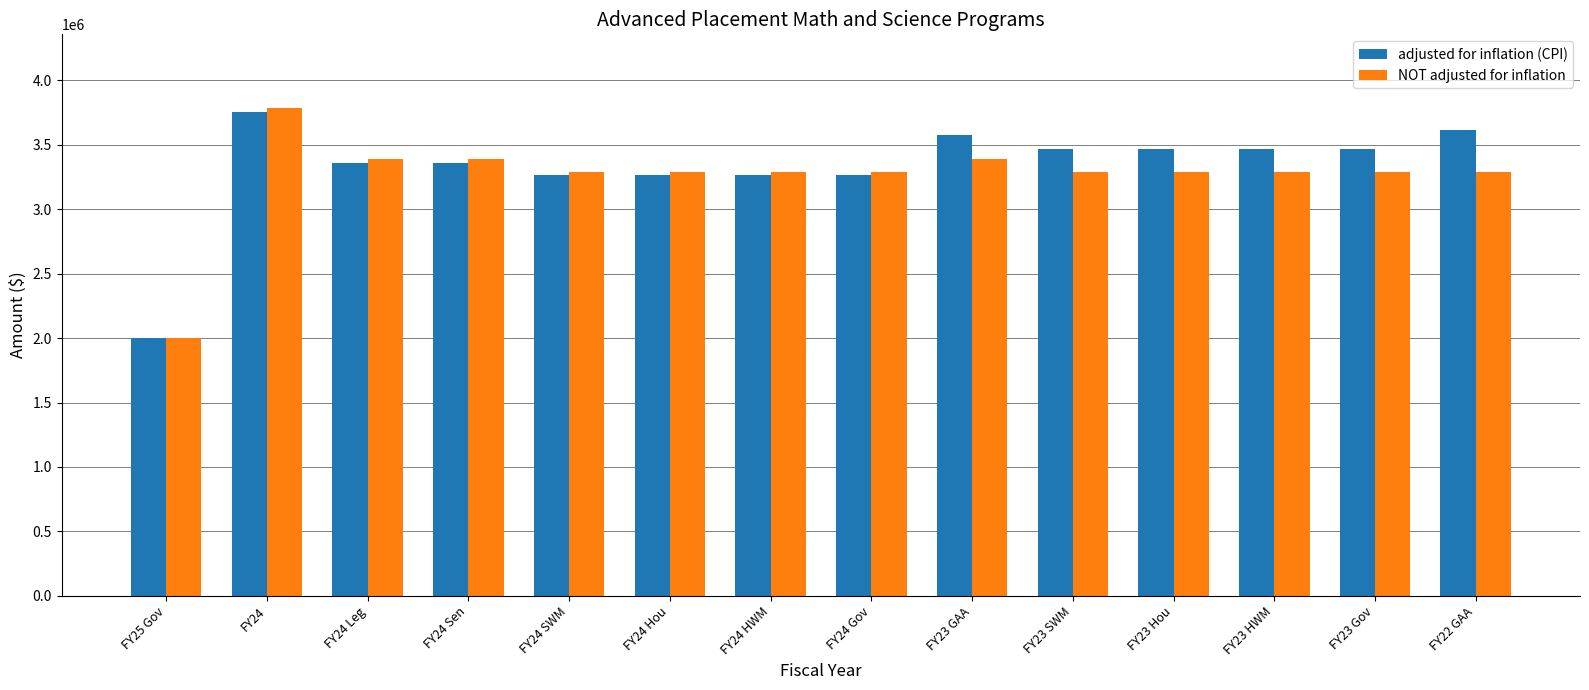

At how many categories does at least one series exceed 2633480?

13